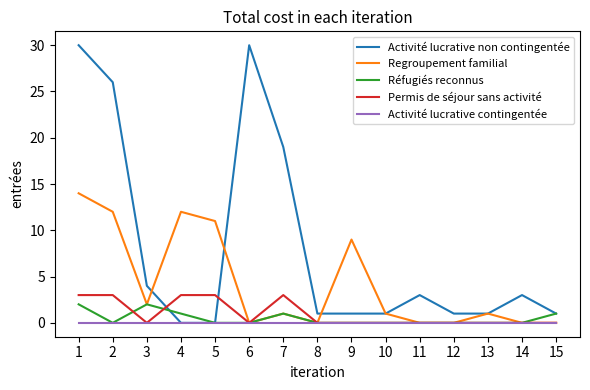

What are all the series names shown in the legend?

Activité lucrative non contingentée, Regroupement familial, Réfugiés reconnus, Permis de séjour sans activité, Activité lucrative contingentée